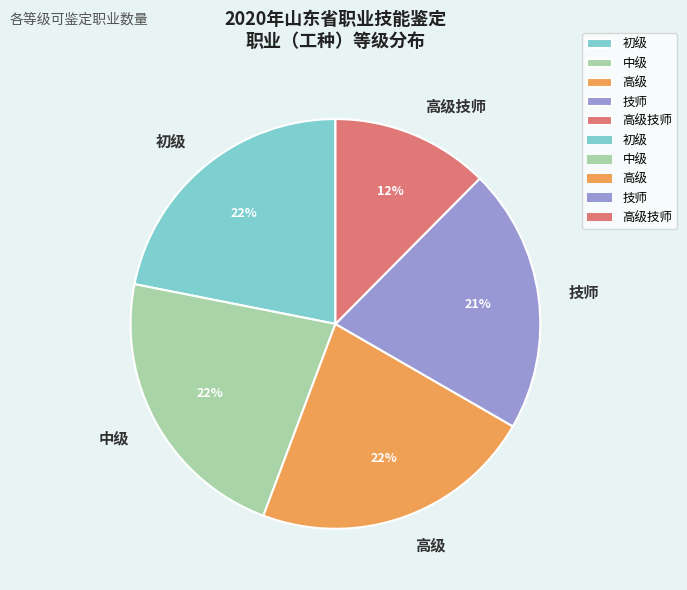

To the nearest percent, what portion does 高级 represent?

22%